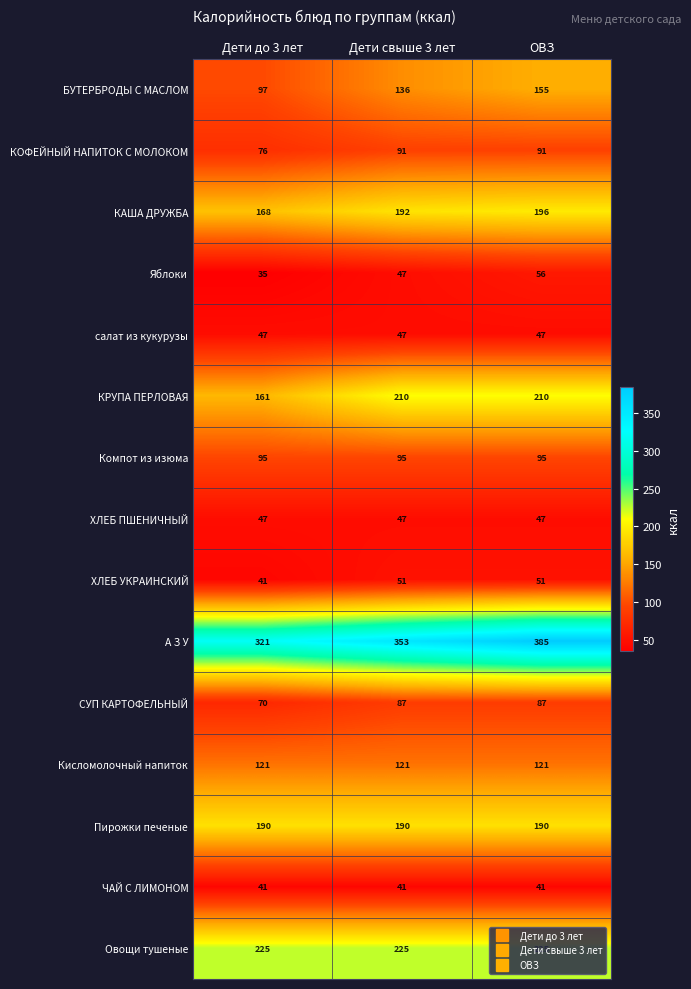

What is the sum of the А З У values at Дети до 3 лет and ОВЗ?

706